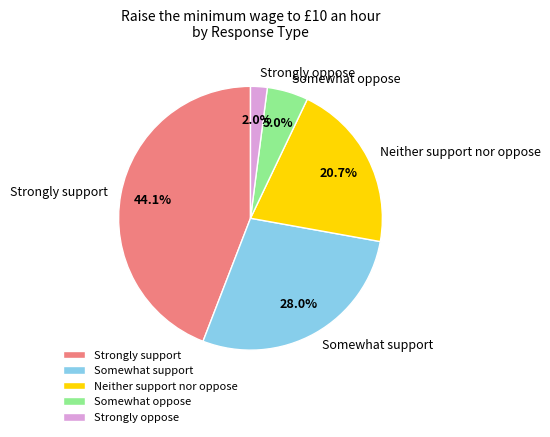

The Somewhat support slice represents 28% of the pie. True or false?

True